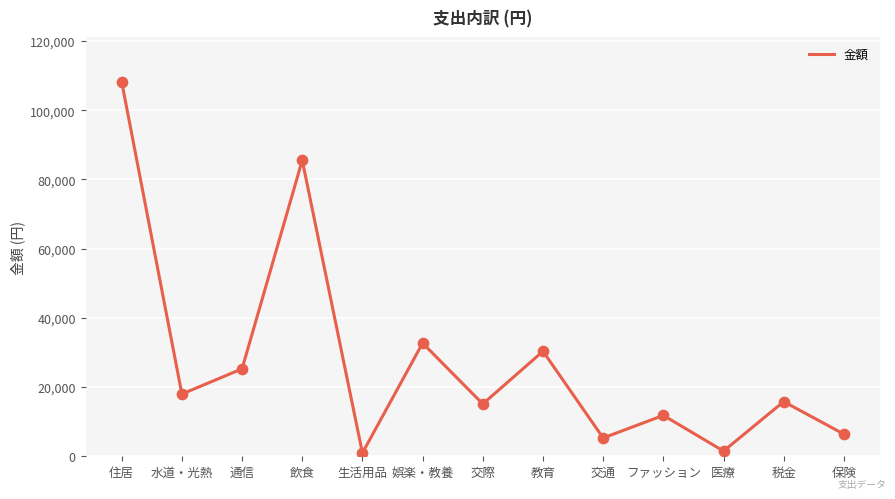

Approximately how many times larger is the value at 飲食 compared to 娯楽・教養?

2.6